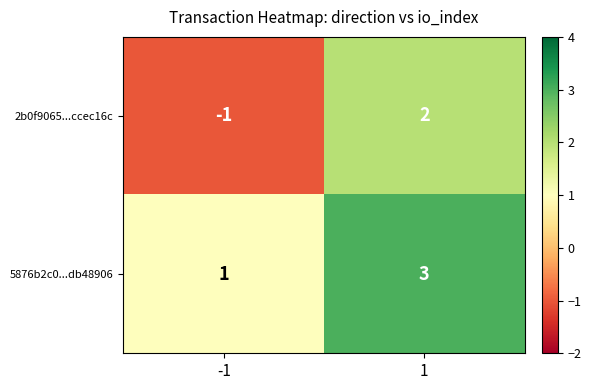

The 5876b2c0...db48906 series shows 3 at 1. True or false?

True